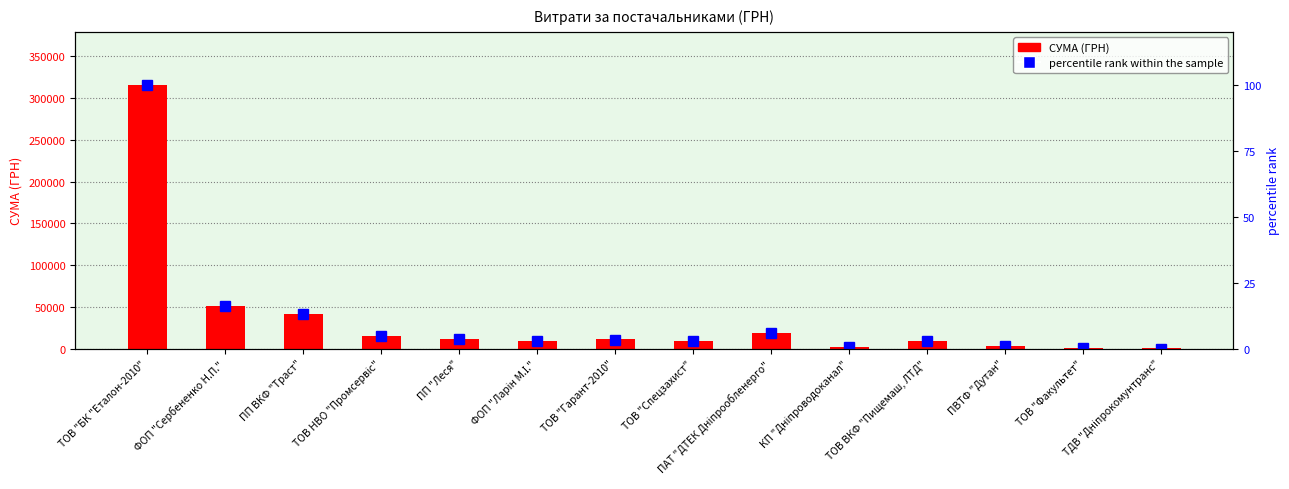

What position from the left is ПП "Леся"?

5